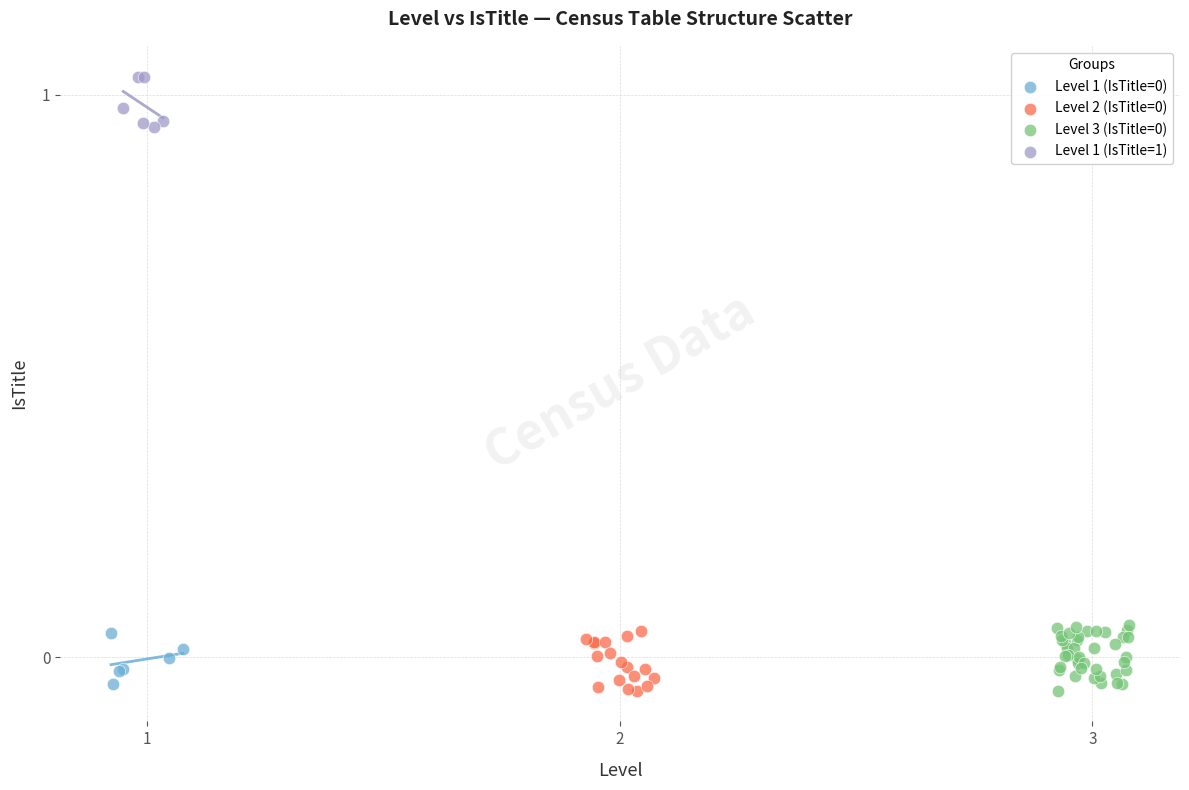

Which series reaches the maximum Y coordinate?

Level 1 (IsTitle=1)